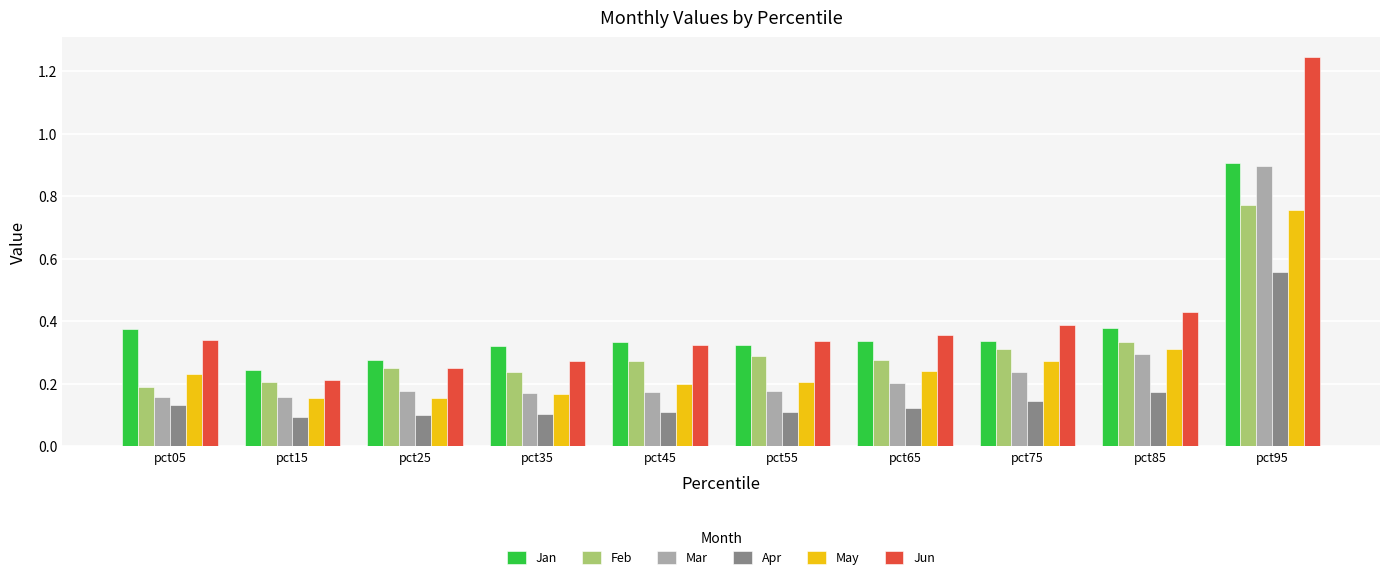

Are the bars grouped side by side (vs. stacked)?

Yes